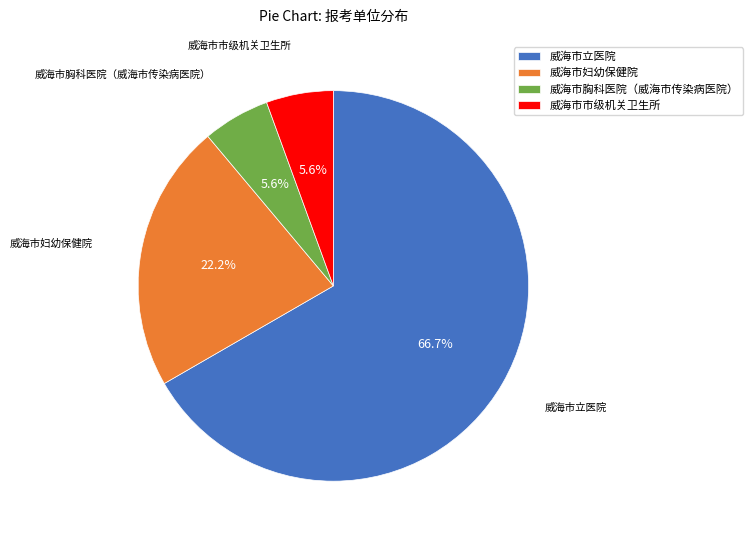

How much of the chart is everything except 威海市市级机关卫生所?

94.4%